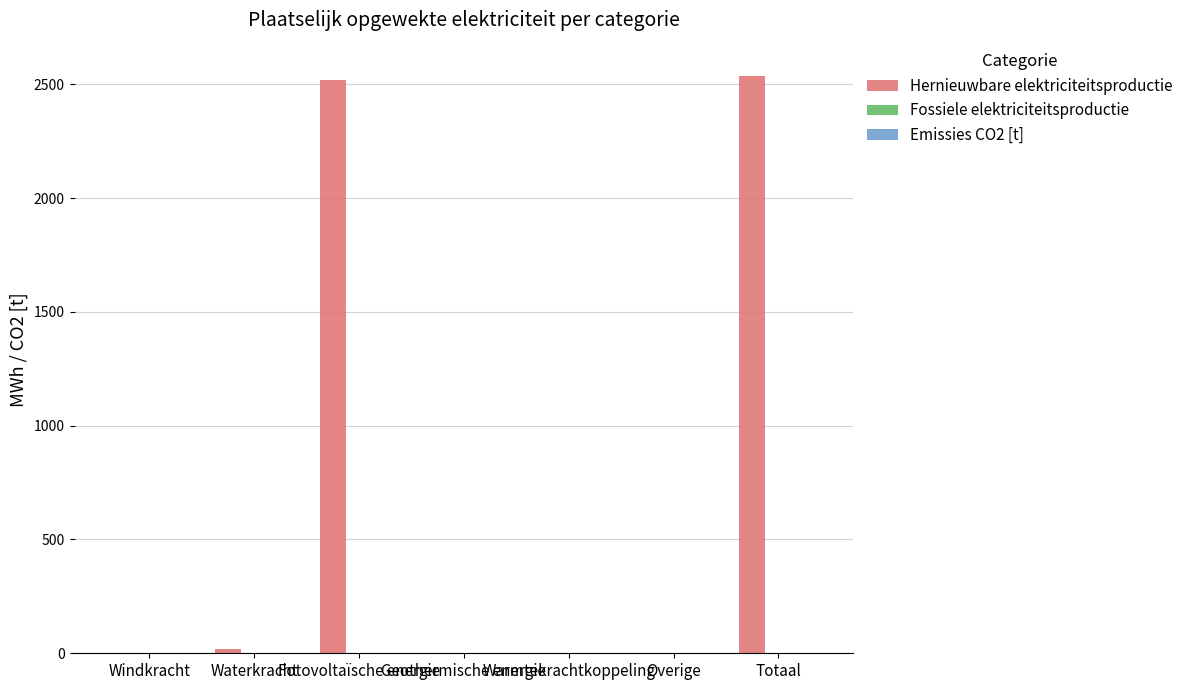

What is the sum of all values?

5076.2